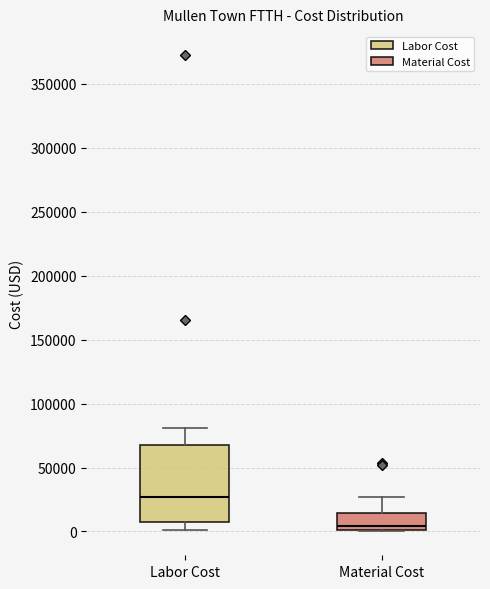

Where does the upper whisker of the box for Material Cost end on the y-axis? The values are not printed on the chart, so give them approximately, as read against the axis.

25000